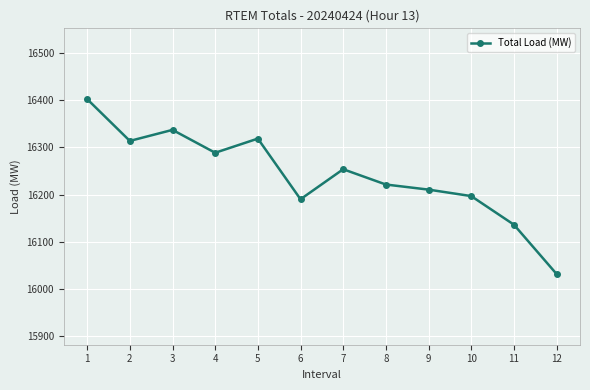

The chart shows a value of 27409.7 at 12. True or false?

False